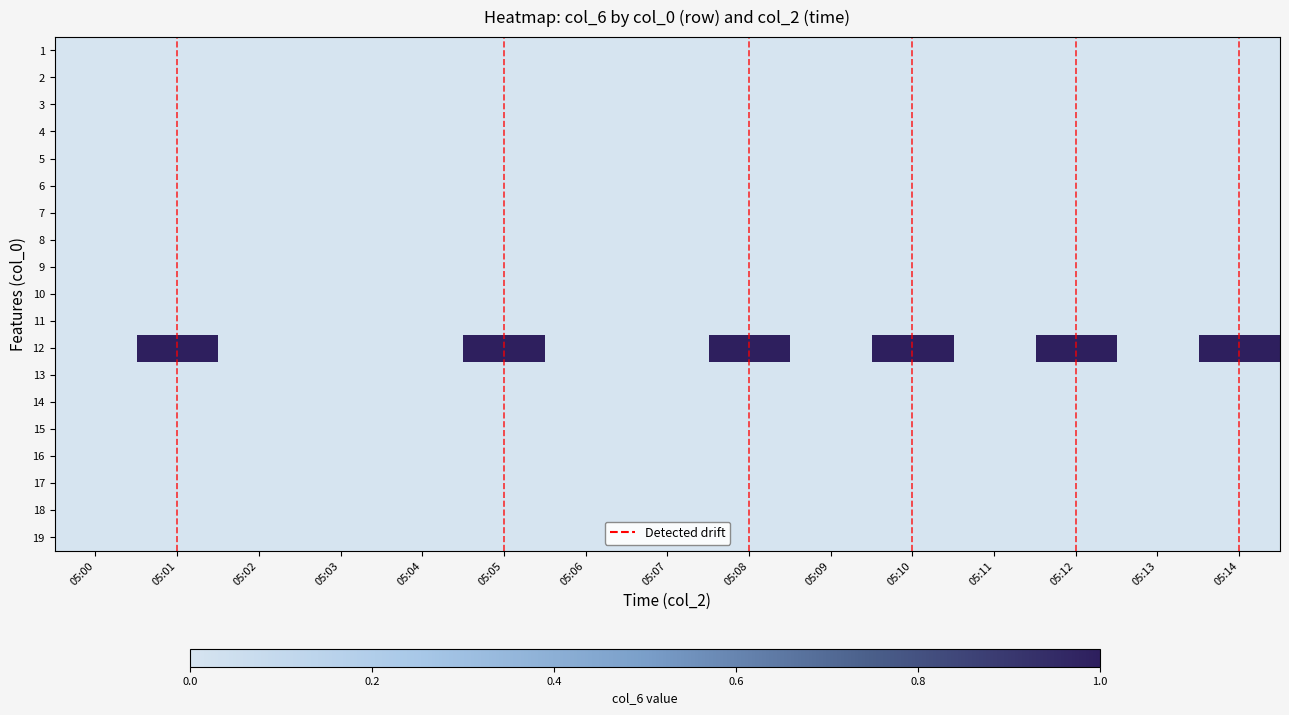

At which category is the sum across all series the highest?

05:01